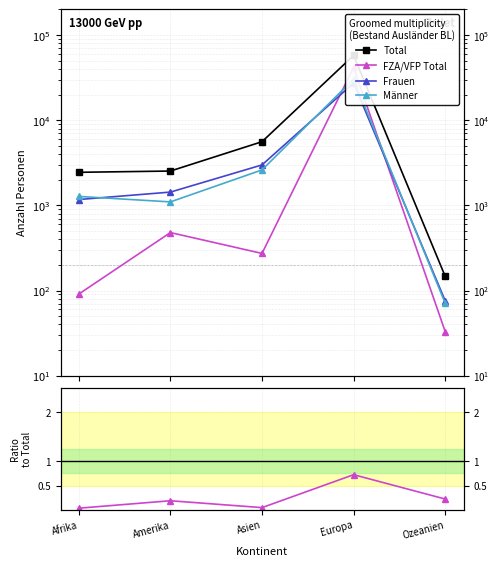

What is the difference between the second highest and second lowest values in the Frauen series?

1817.0